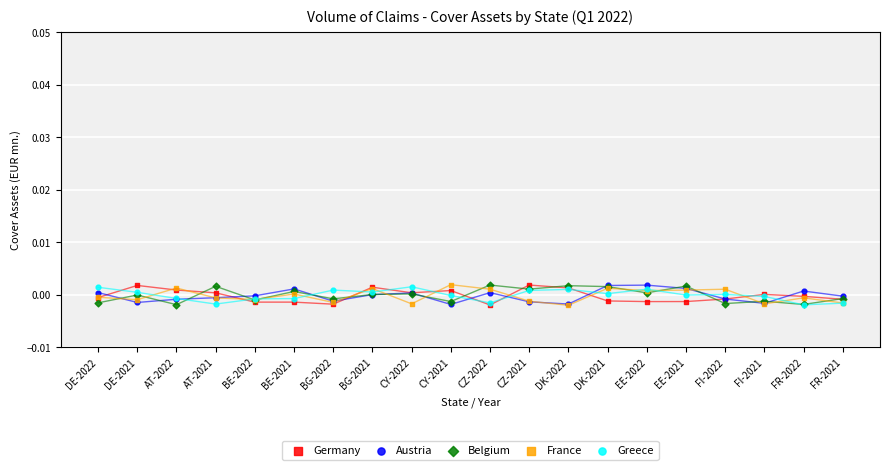

What are all the series names shown in the legend?

Germany, Austria, Belgium, France, Greece